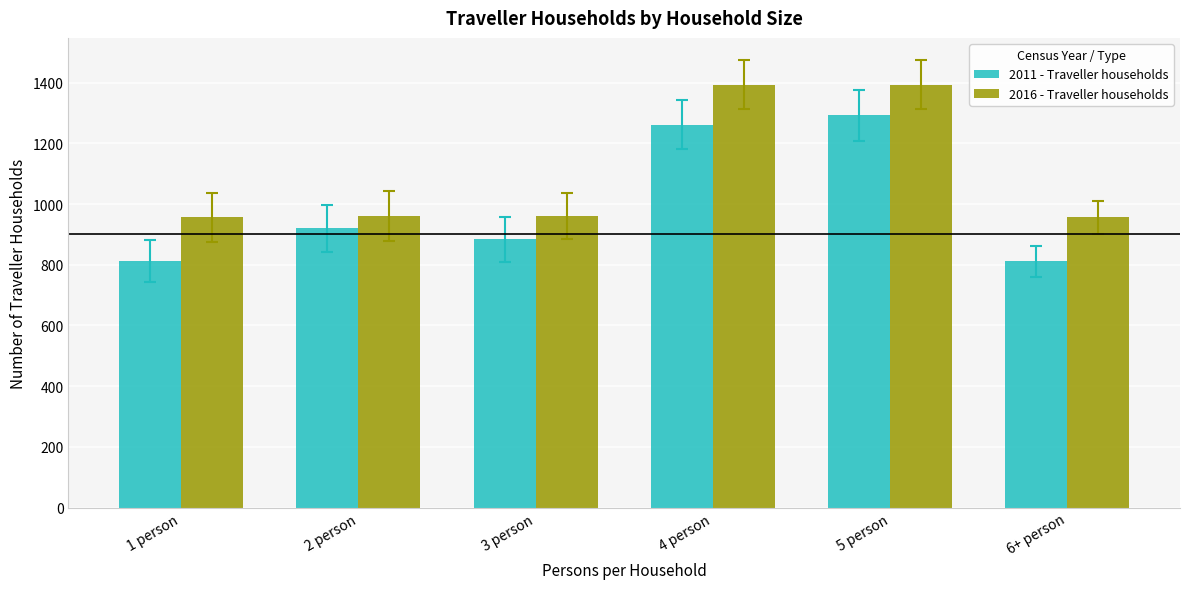

What is the smallest value displayed?

811